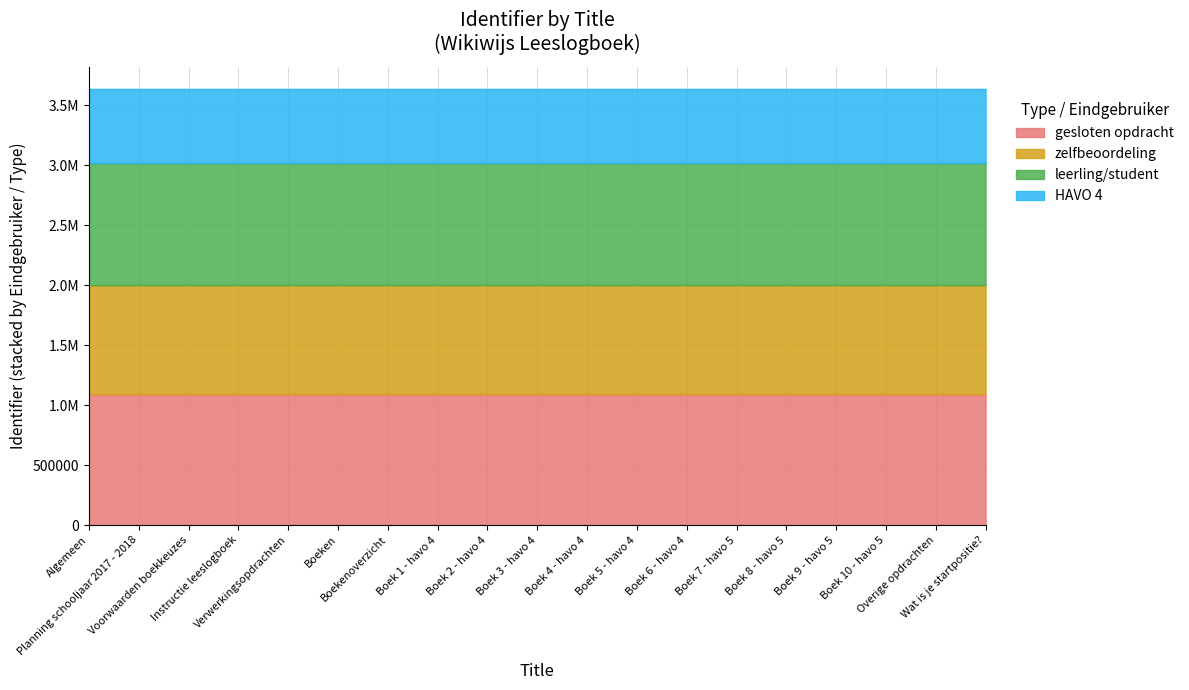

The chart shows a value of 3637440 at Boek 1 - havo 4. True or false?

True